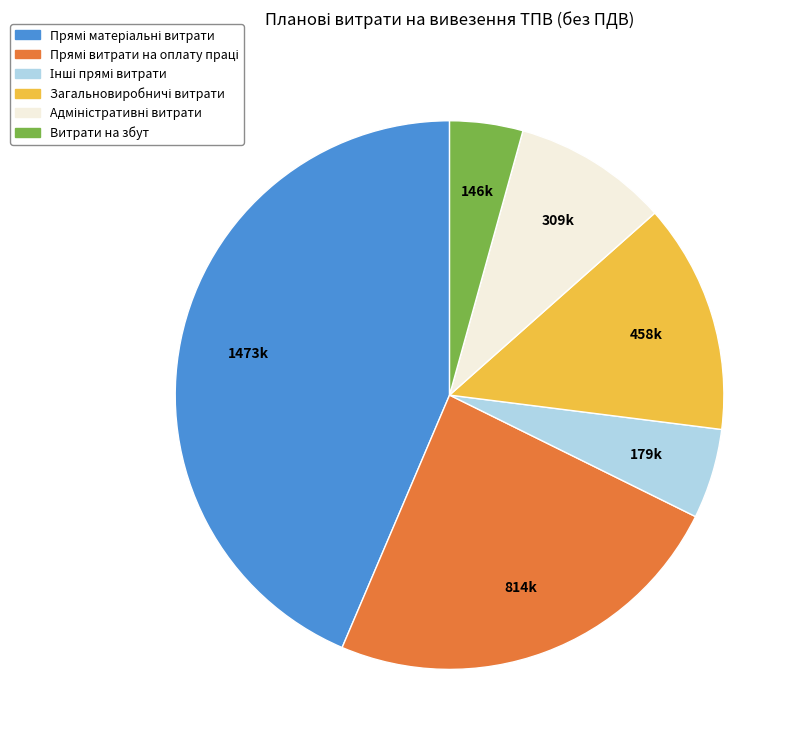

Does any single category account for the majority?

No